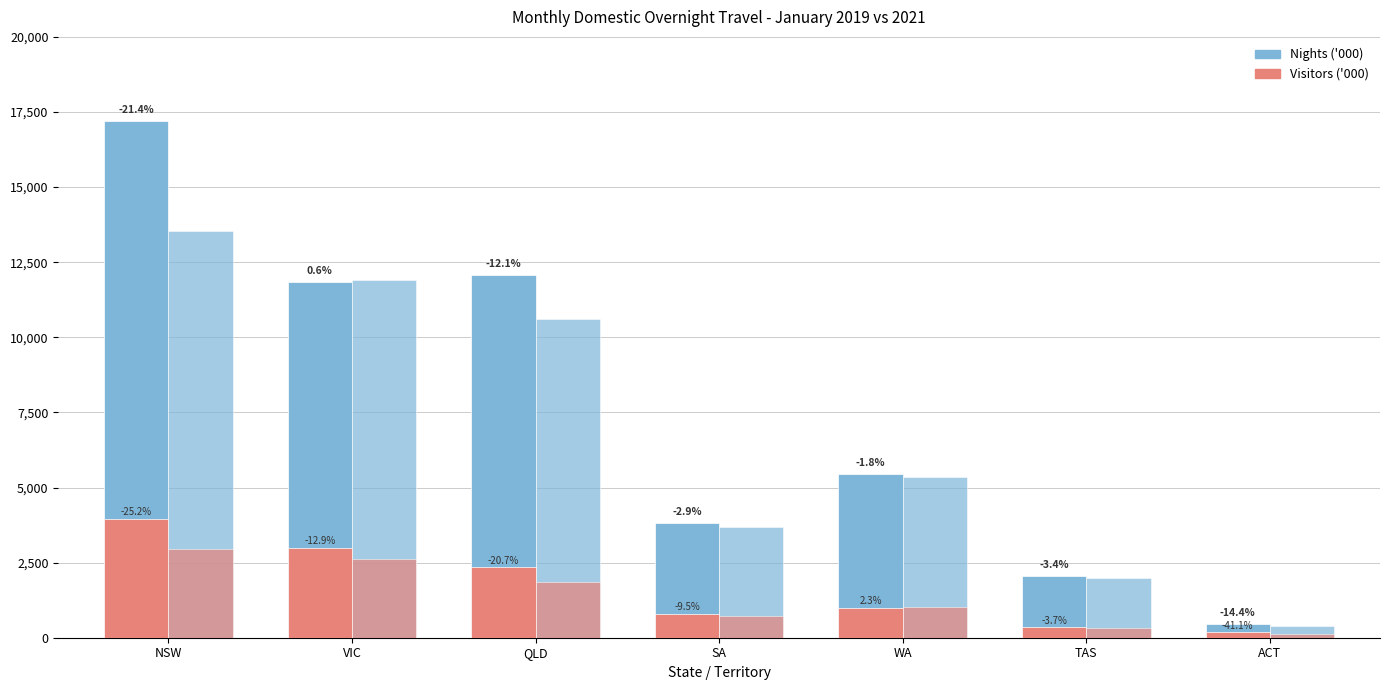

How many groups of bars are there?

7